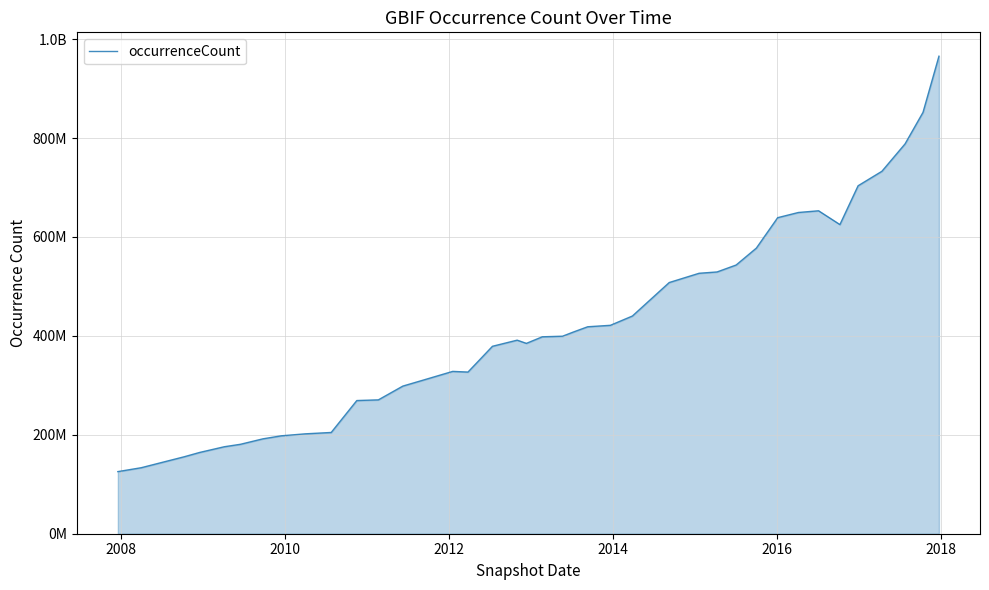

How many points are lower than both their immediate neighbors (excluding endpoints)?

3